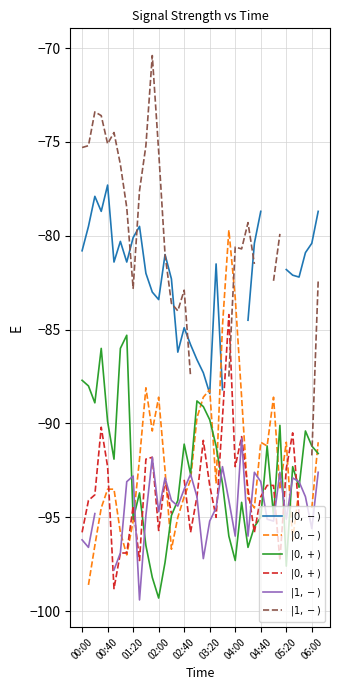

How many values in the $|0, +)$ series are below -93?

22